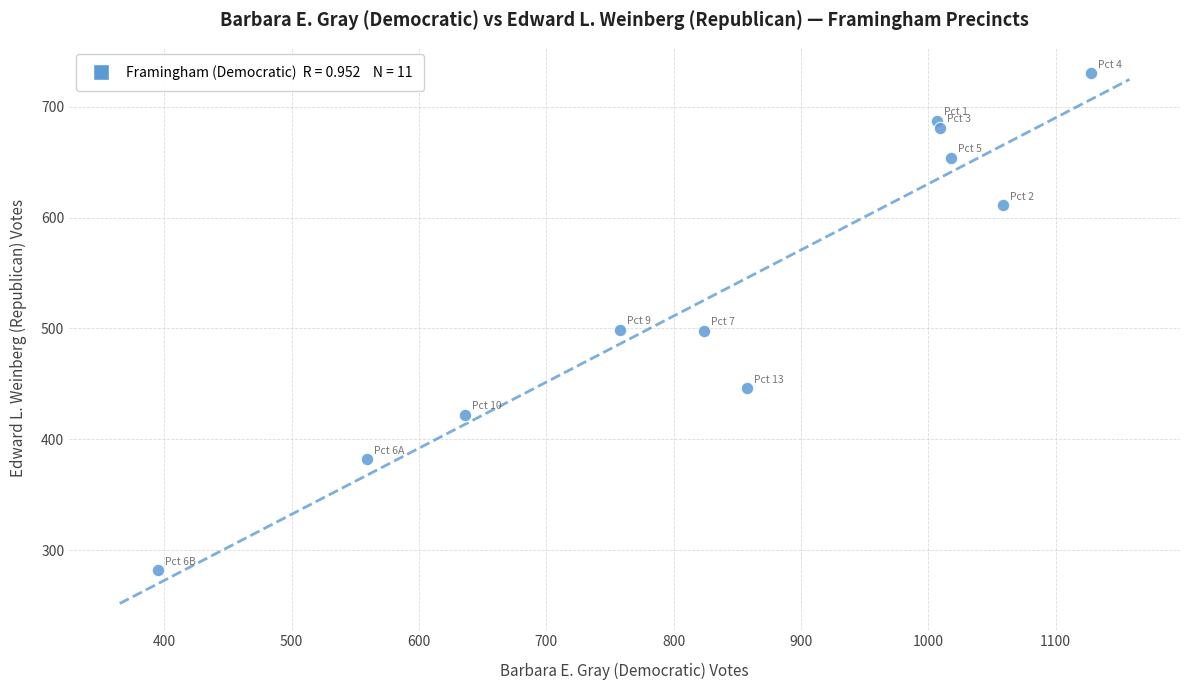

What is the average X value?

841